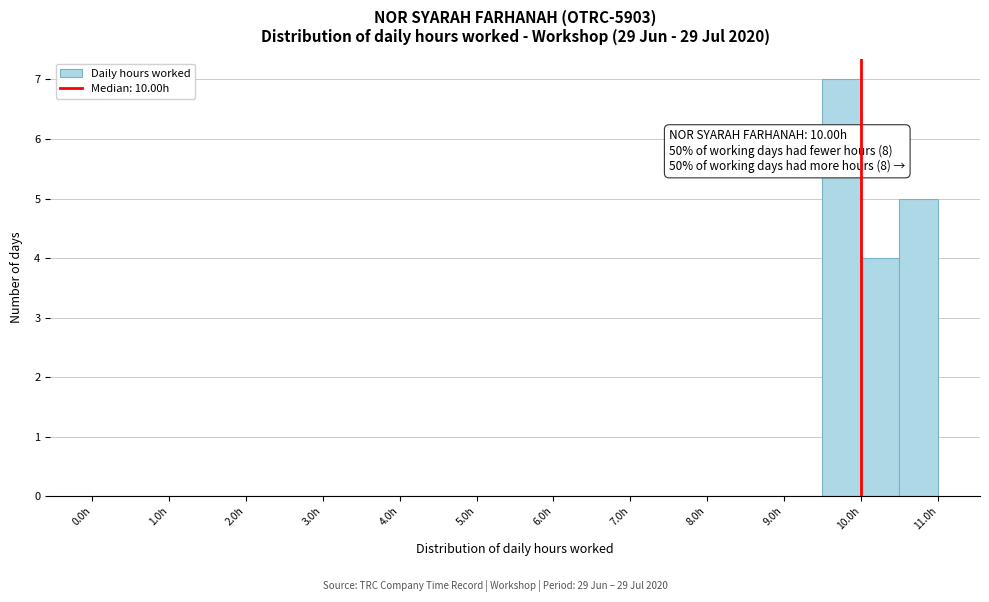

Which range on the x-axis has the tallest bar?

9.5 to 10.0